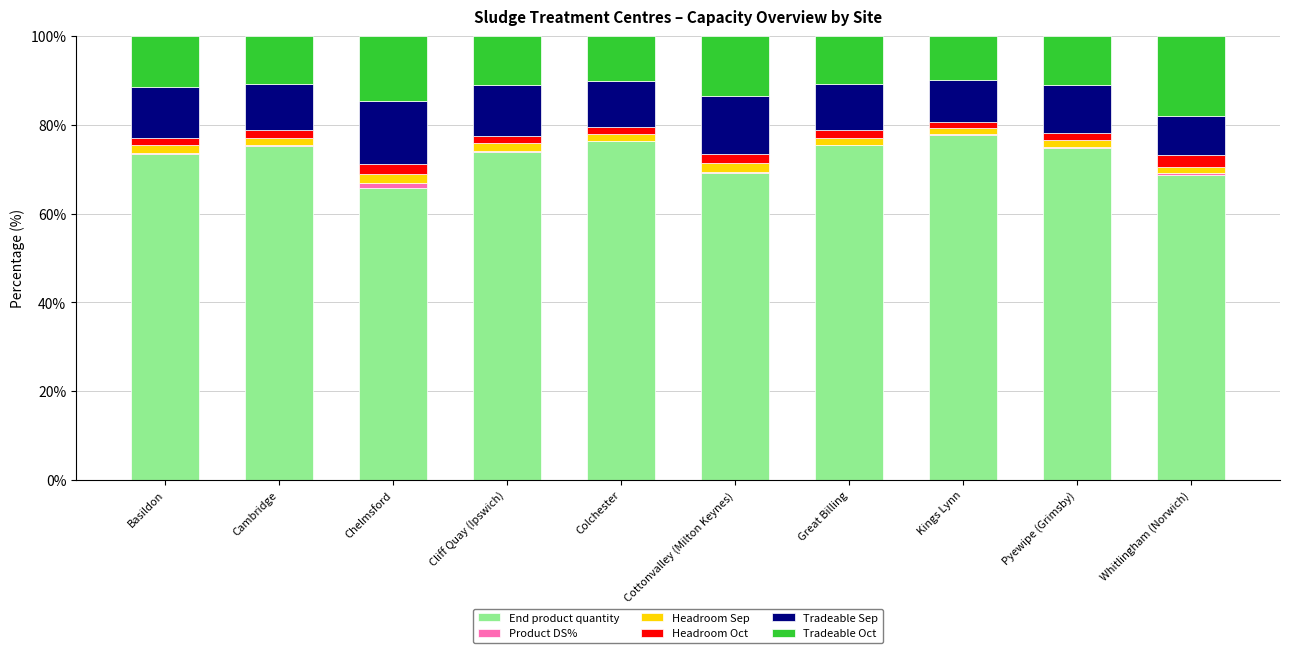

How many categories are shown in the chart?

10